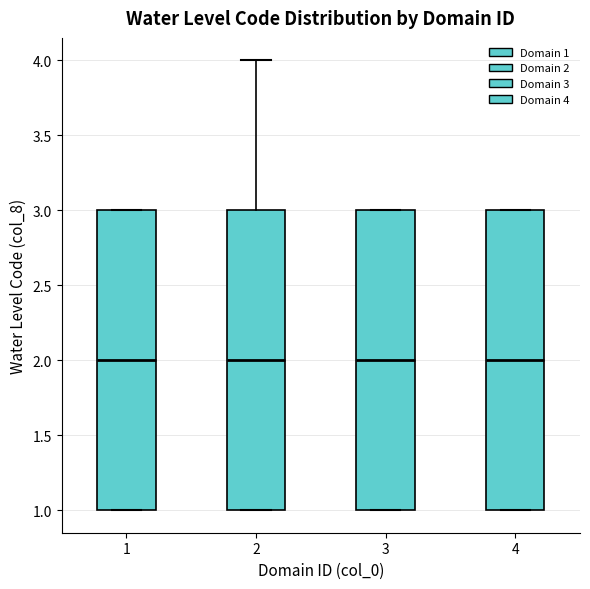

Where does the median line of the box at x = 4 sit on the y-axis? The values are not printed on the chart, so give them approximately, as read against the axis.

2